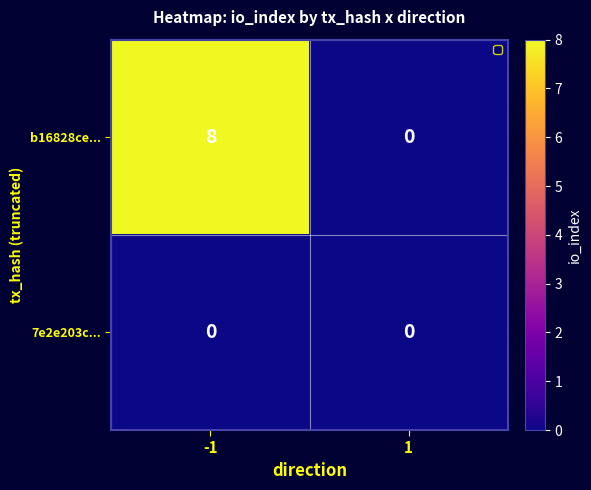

What is the sum of the b16828ce... values at -1 and 1?

8